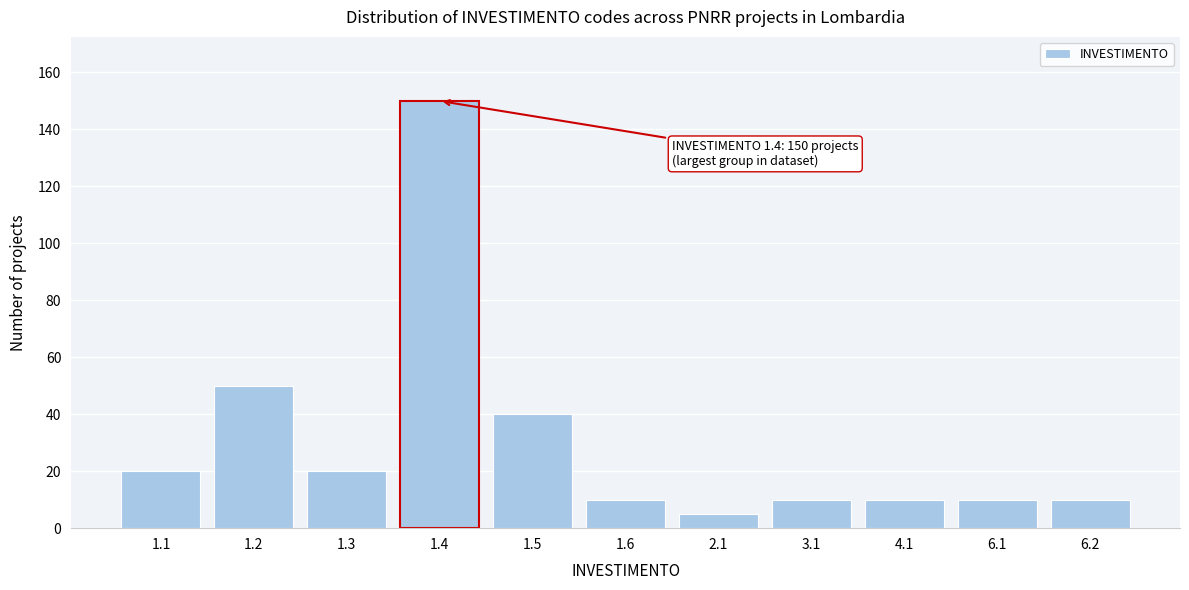

Reading left to right, extract all data points from this chart.

1.1=20	1.2=50	1.3=20	1.4=150	1.5=40	1.6=10	2.1=5	3.1=10	4.1=10	6.1=10	6.2=10